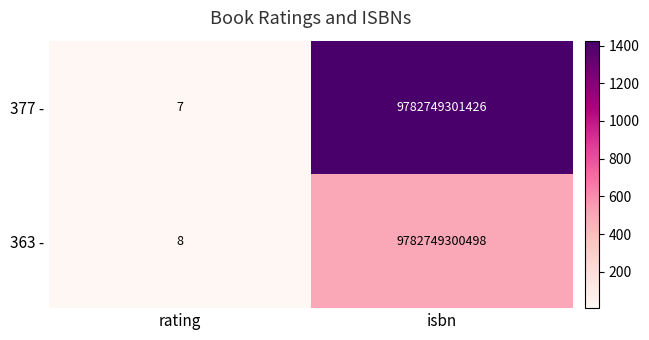

How many data points in 377 - are less than 9782749301426?

1